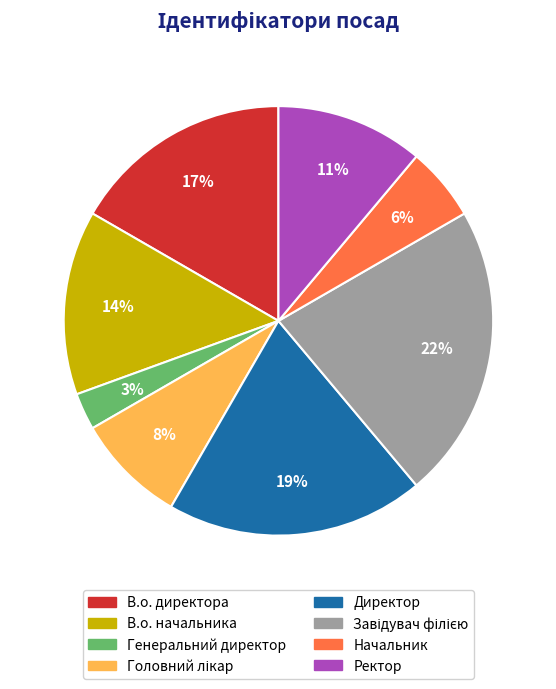

The В.о. директора slice represents 8% of the pie. True or false?

False